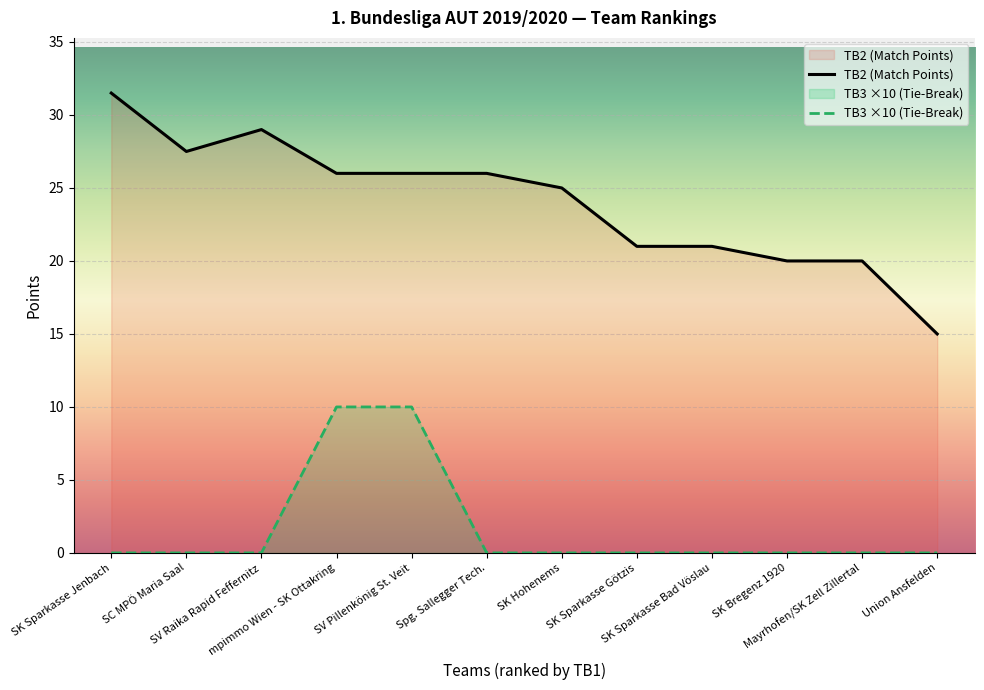

What position from the right is Mayrhofen/SK Zell Zillertal?

2